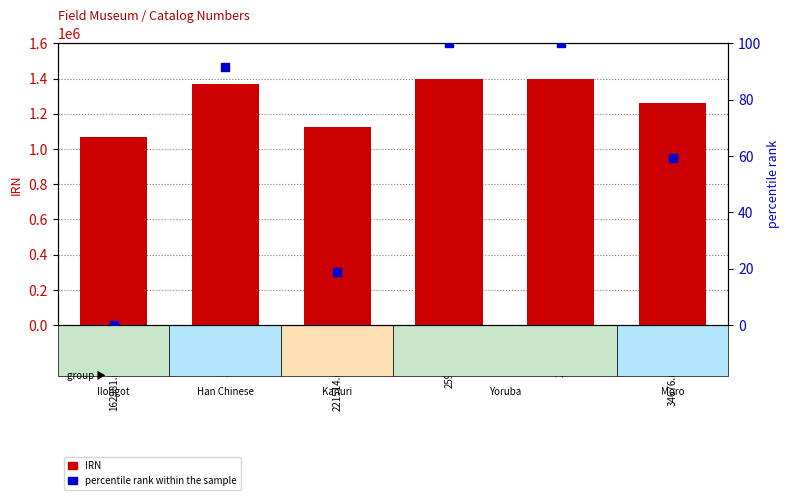

Is the value of percentile rank within the sample at 166699.B greater than the value of IRN at 34676.nosub[1]?

No